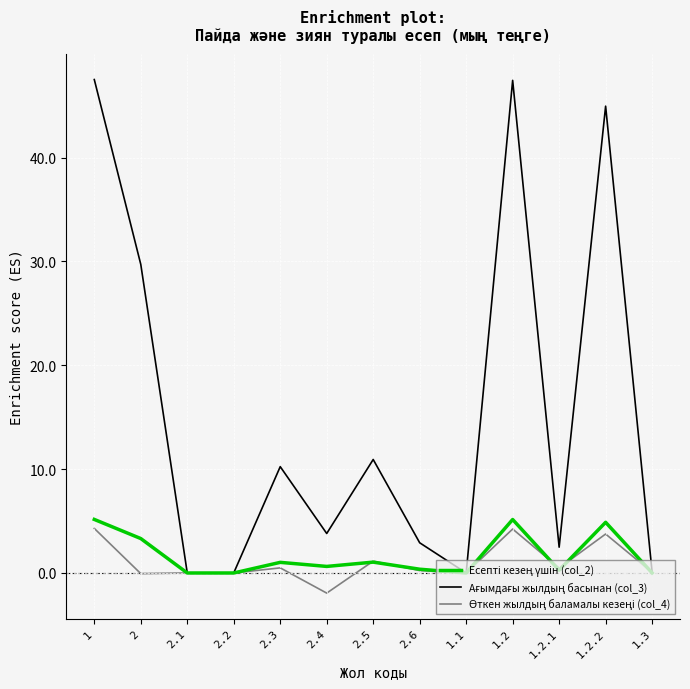

At which category does the chart reach its minimum across all series?

2.4